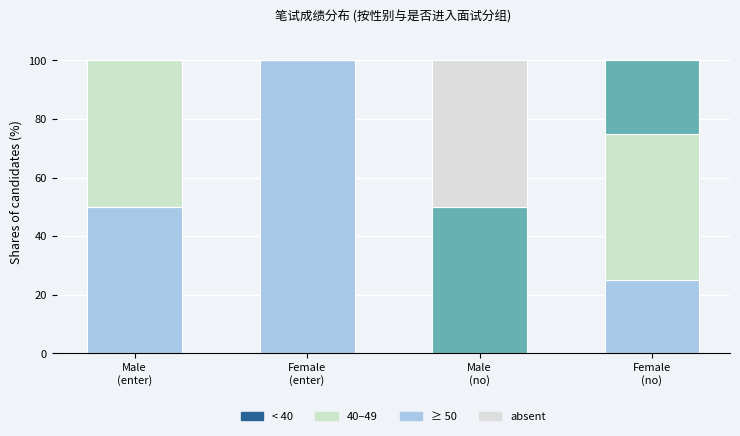

Count the number of data series in this chart.

4